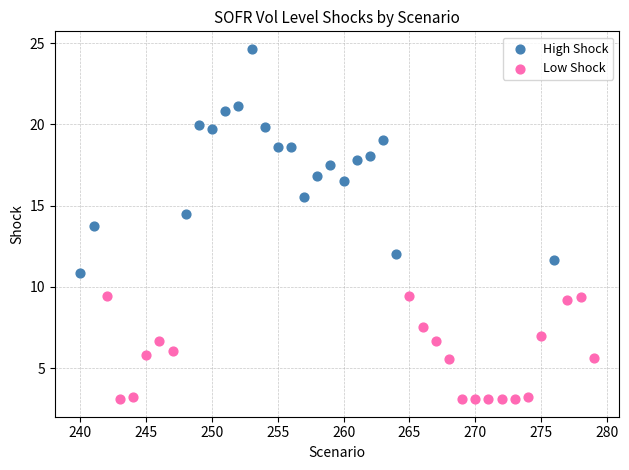

Which series has the largest Y range (max minus min)?

High Shock